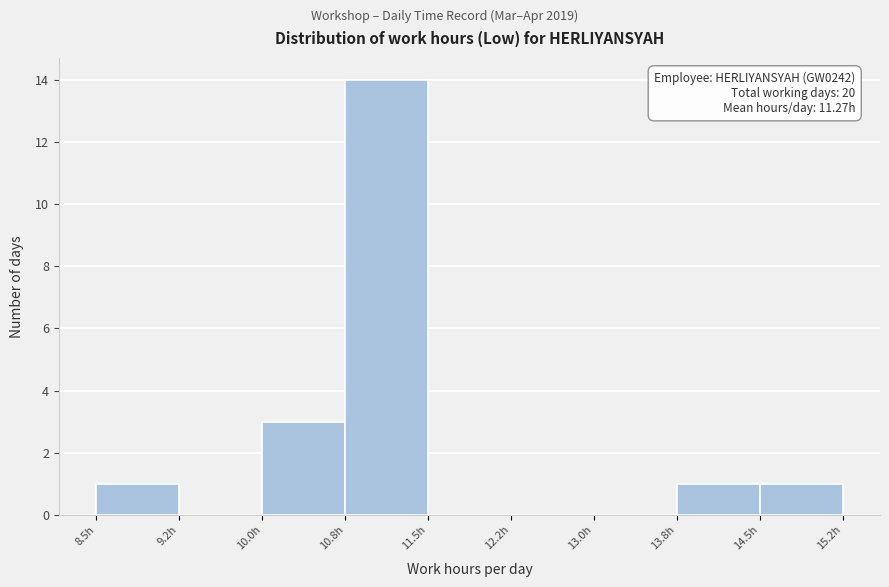

Over which range of the x-axis is the bar tallest?

10.75 to 11.50